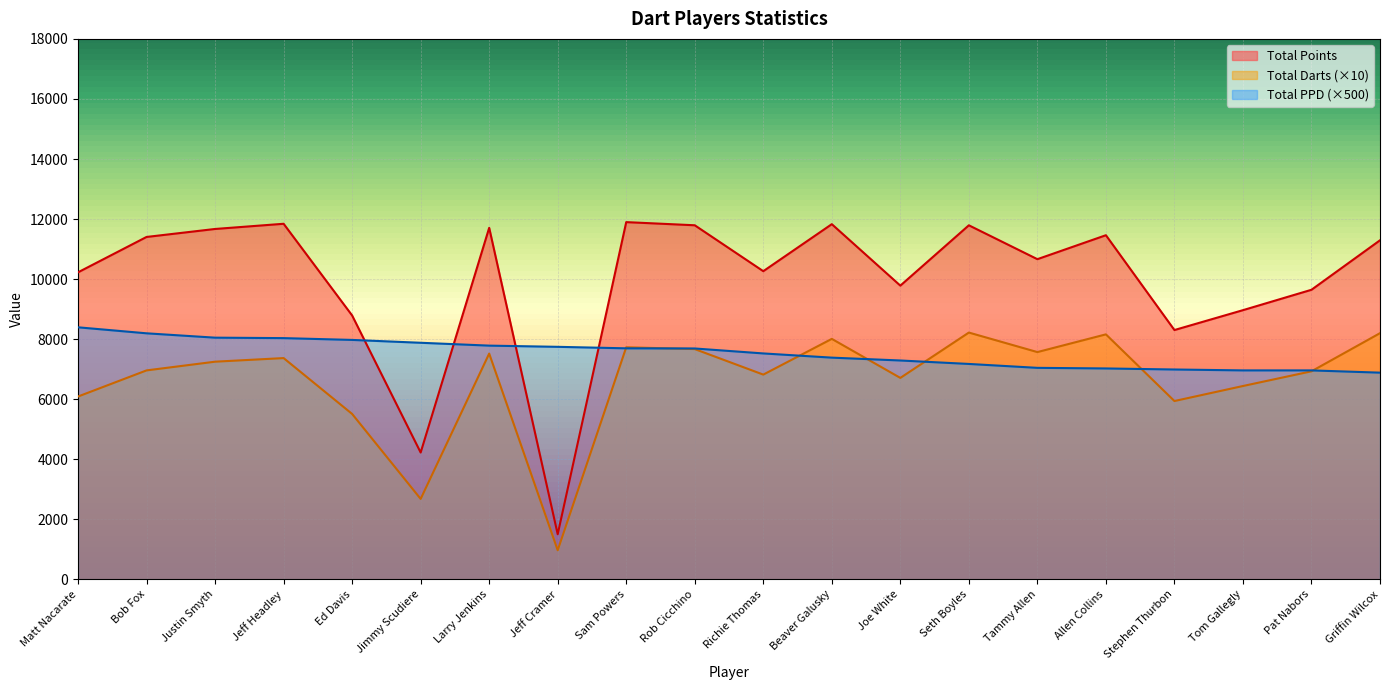

At how many categories does at least one series exceed 10924?

10